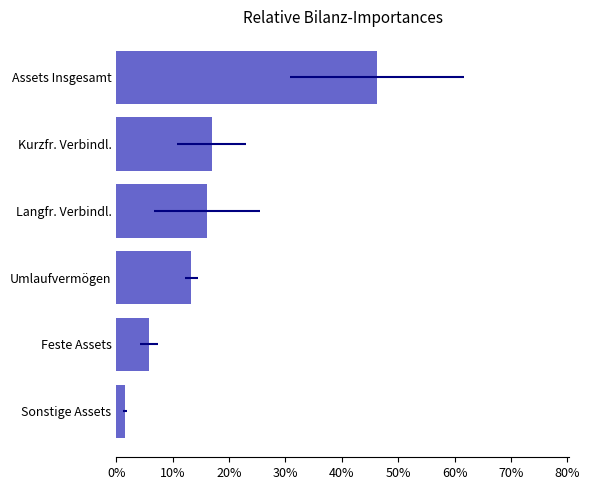

What is the sum of all values?

100.0